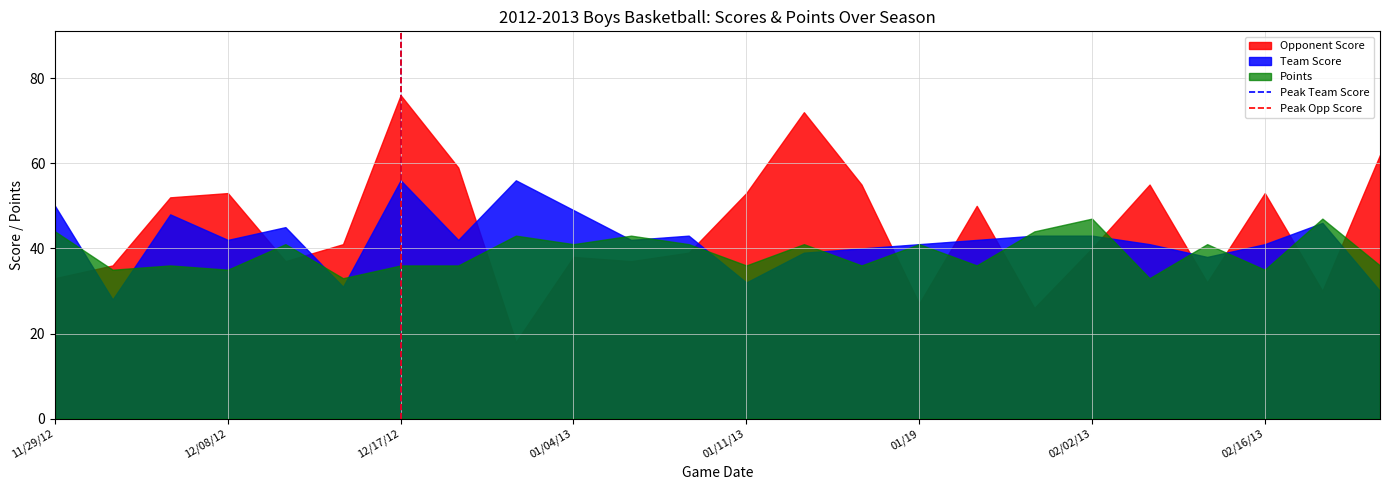

True or false: Opponent Score and Points cross at least once.

True